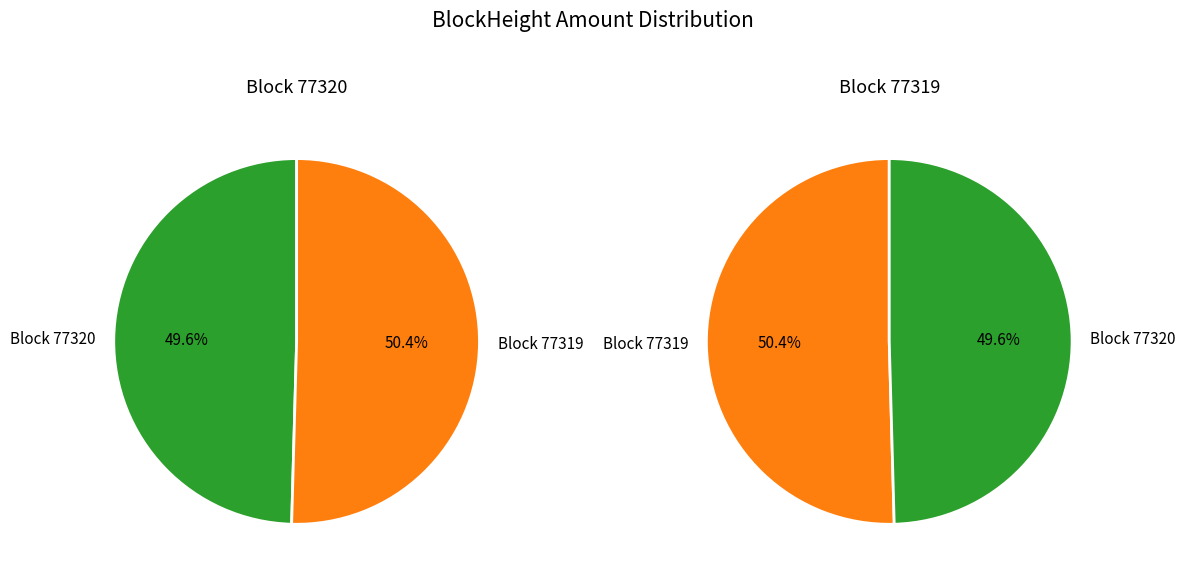

To the nearest percent, what is the average slice percentage?

50%